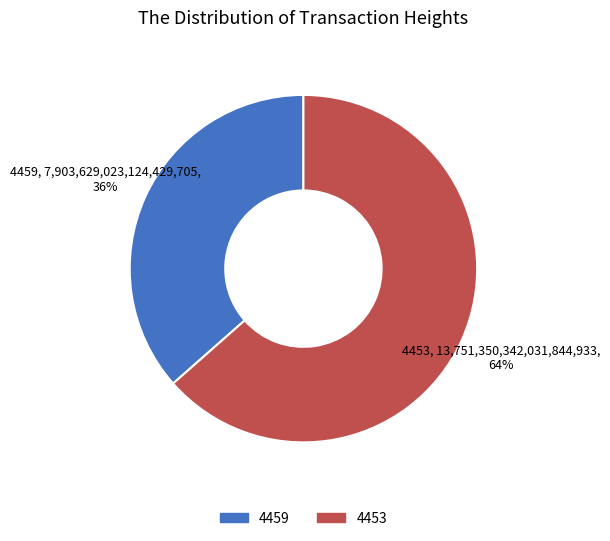

Rank the categories by value from lowest to highest.

4459, 4453